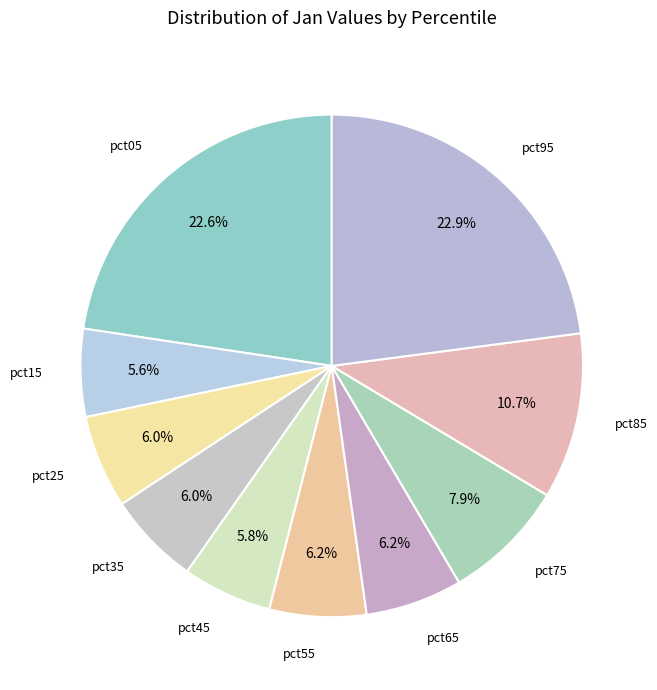

Which category has the biggest portion of the pie?

pct95